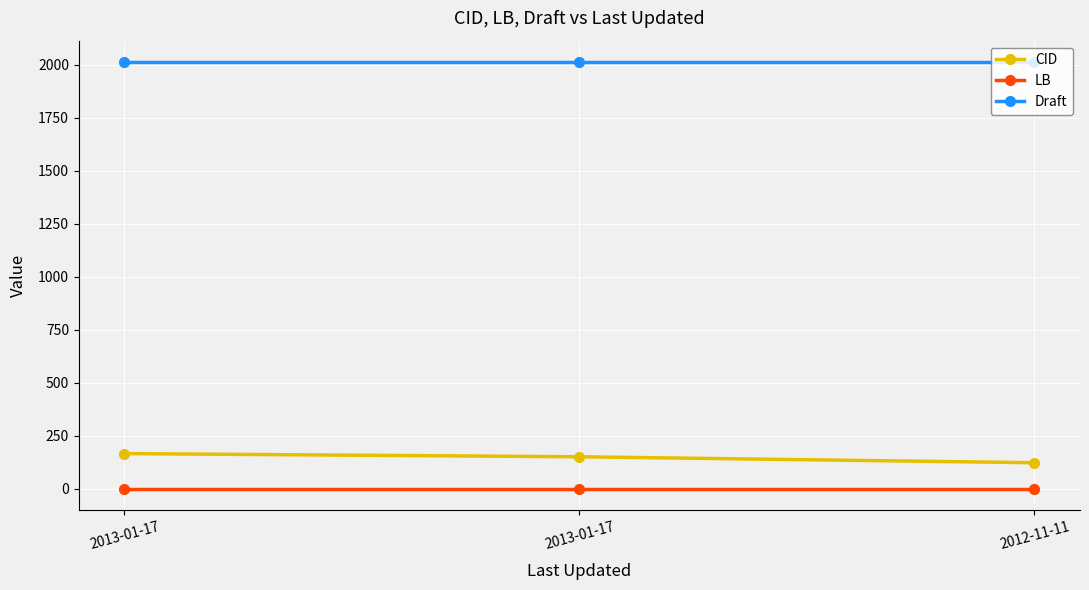

What is the greatest value displayed?

2012